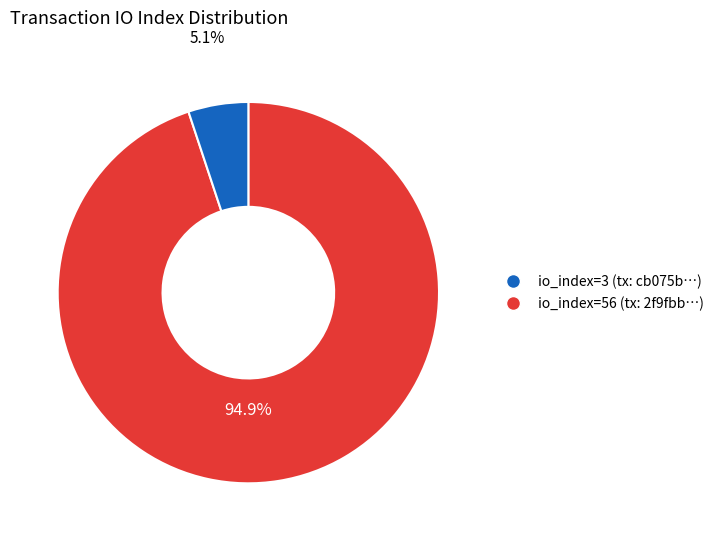

Is there any slice that represents more than half of the pie?

Yes